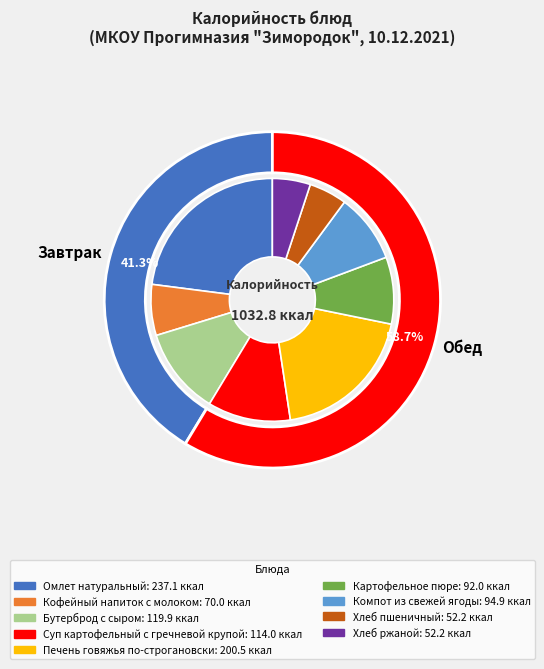

To the nearest percent, what is the combined percentage of Хлеб пшеничный and Картофельное пюре?

14%